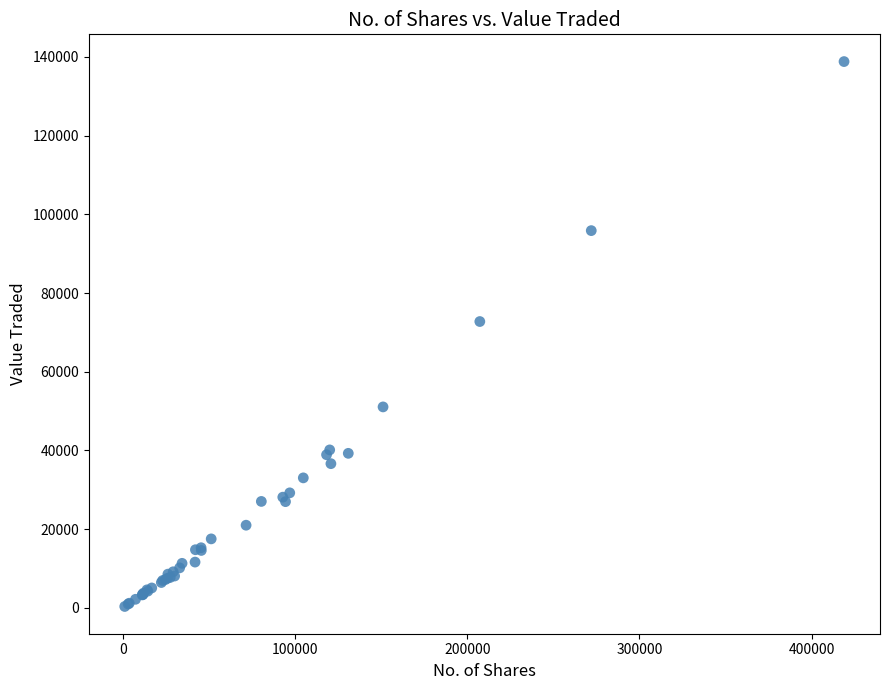

What Y value in the scatter plot is closest to 69574?

72750